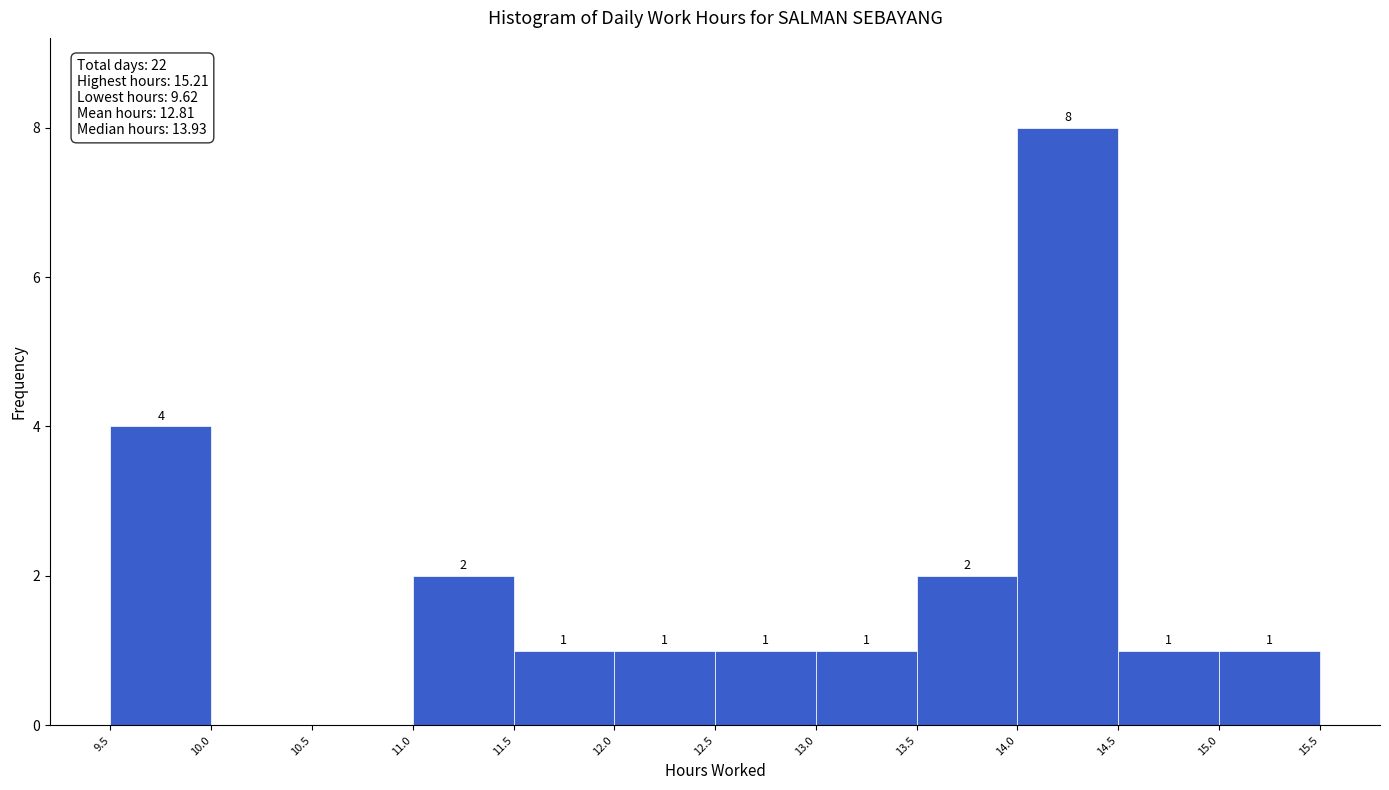

Which range on the x-axis has the tallest bar?

14.0 to 14.5